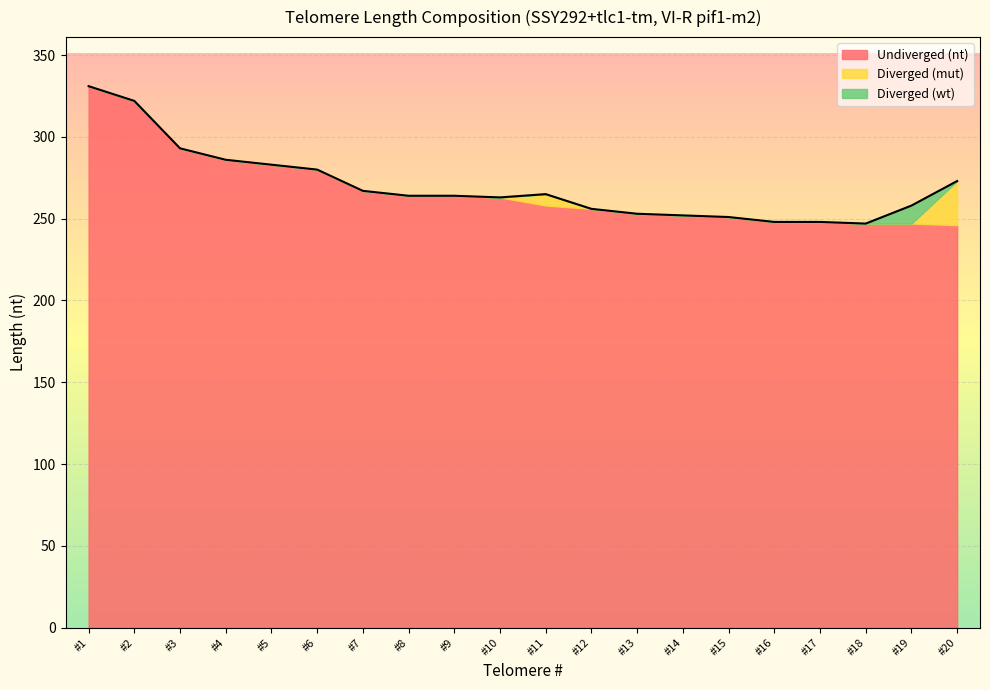

Reading right to left, what are all the values shown in this chart?

Undiverged (nt): 246	247	247	248	248	251	252	253	256	258	263	264	264	267	280	283	286	293	322	331
Diverged (mut): 27	0	0	0	0	0	0	0	0	7	0	0	0	0	0	0	0	0	0	0
Diverged (wt): 0	11	0	0	0	0	0	0	0	0	0	0	0	0	0	0	0	0	0	0